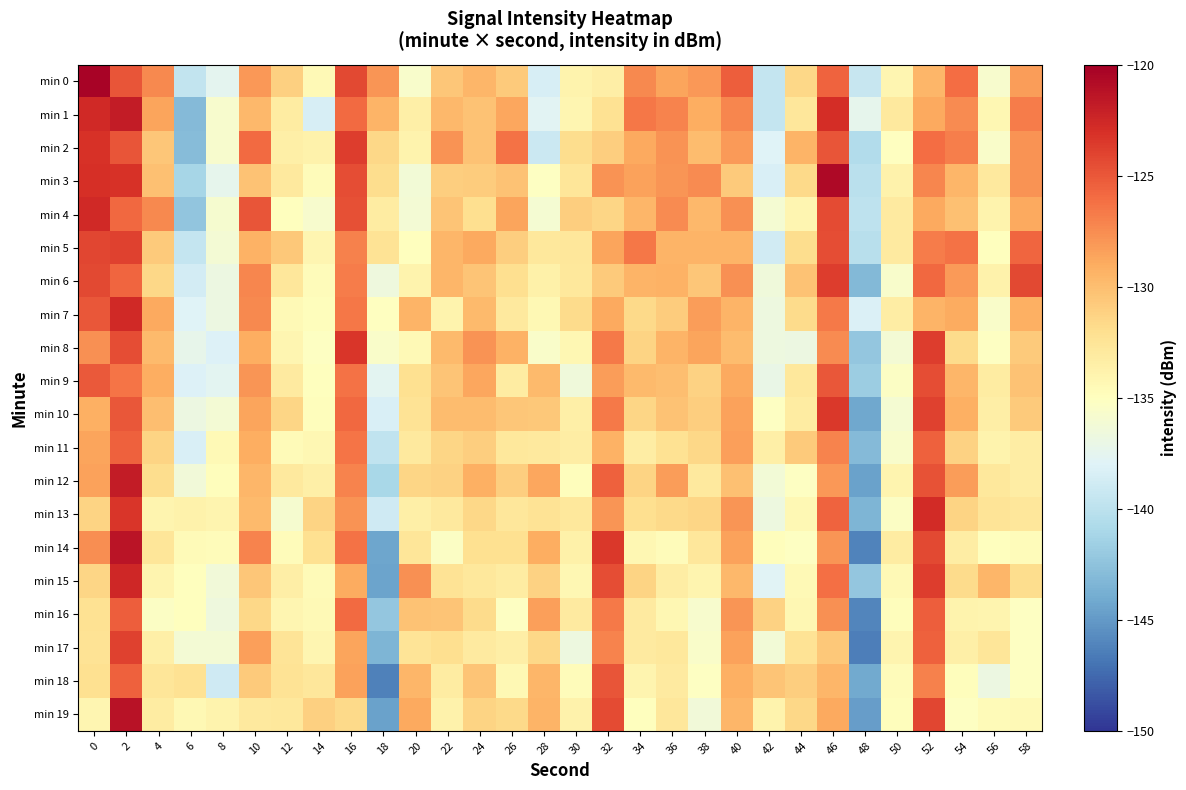

What is the total value across all series at 28?

-2656.3